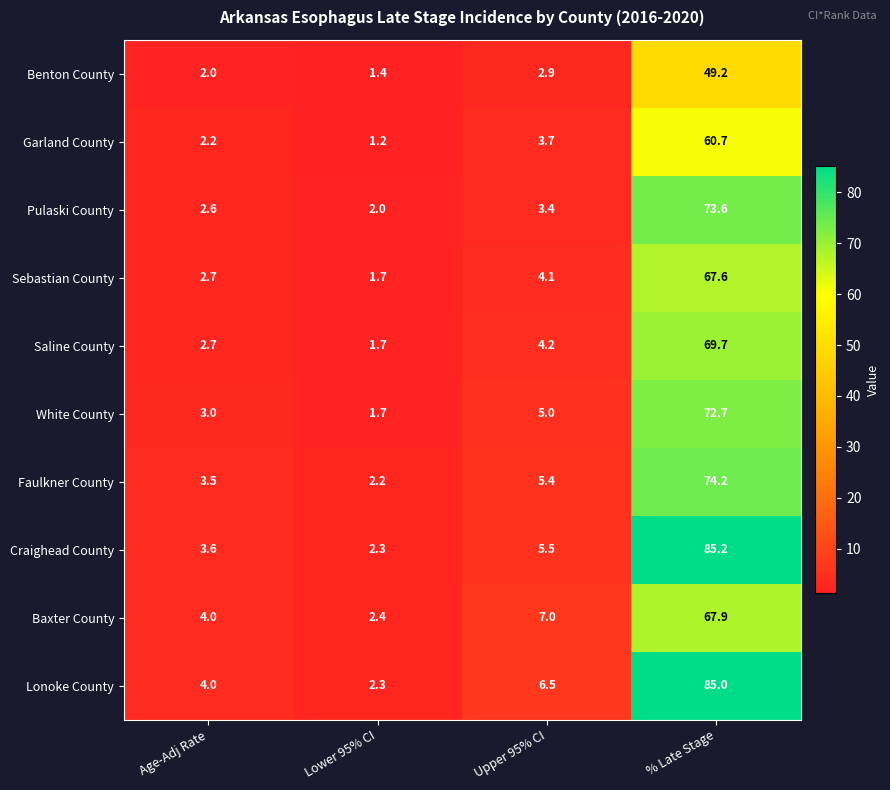

At how many categories does at least one series exceed 75?

1